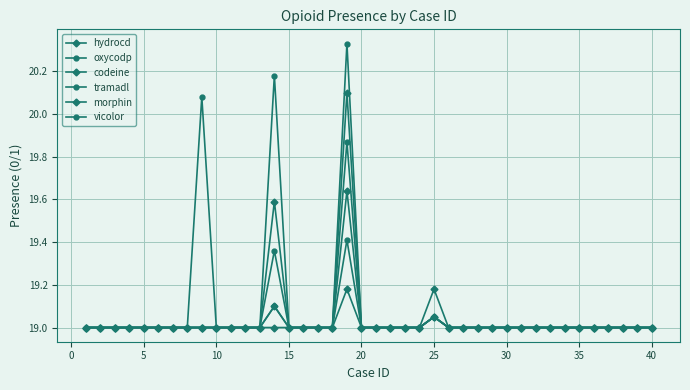

How many series are shown in this chart?

6